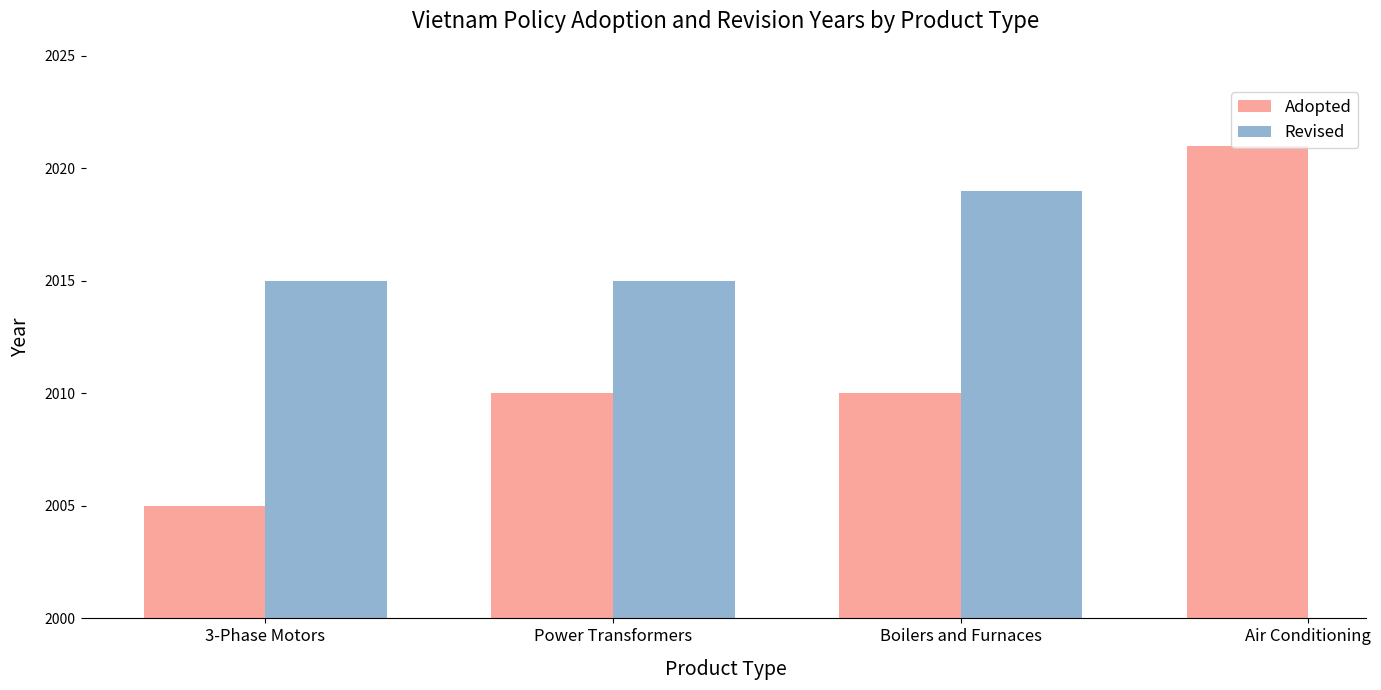

Which has a higher value, Air Conditioning or Power Transformers?

Air Conditioning